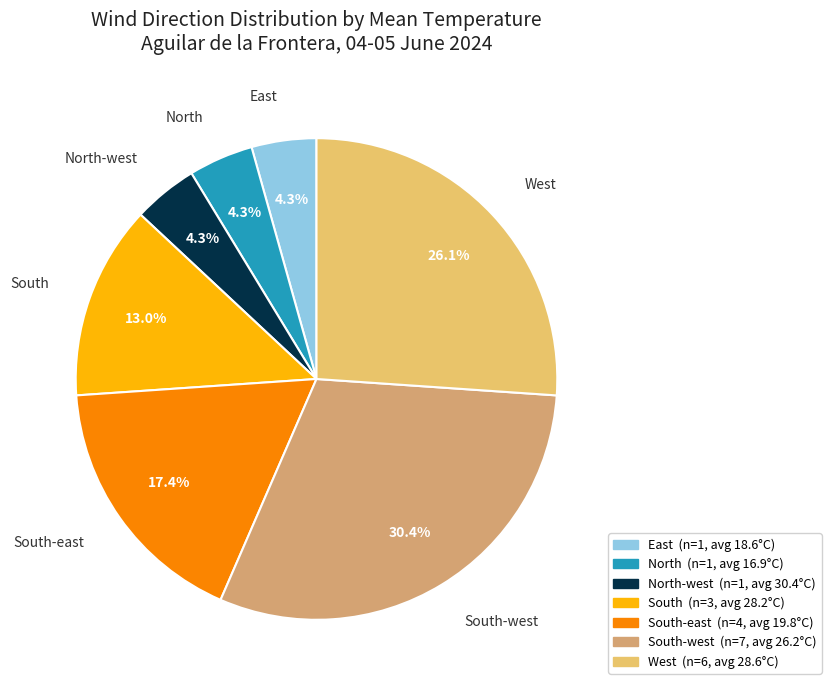

Is there a majority slice in this chart?

No